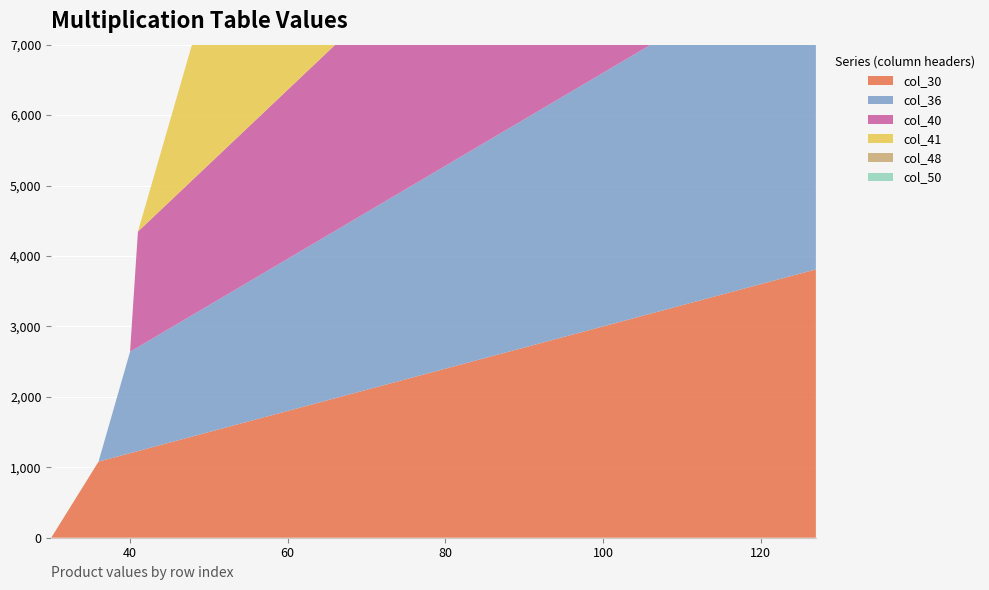

Reading left to right, list all the values displayed in this chart.

col_30: 30=0	36=1080	40=1200	41=1230	48=1440	50=1500	54=1620	70=2100	71=2130	72=2160	75=2250	84=2520	90=2700	96=2880	100=3000	105=3150	110=3300	113=3390	120=3600	125=3750	127=3810
col_36: 30=0	36=0	40=1440	41=1476	48=1728	50=1800	54=1944	70=2520	71=2556	72=2592	75=2700	84=3024	90=3240	96=3456	100=3600	105=3780	110=3960	113=4068	120=4320	125=4500	127=4572
col_40: 30=0	36=0	40=0	41=1640	48=1920	50=2000	54=2160	70=2800	71=2840	72=2880	75=3000	84=3360	90=3600	96=3840	100=4000	105=4200	110=4400	113=4520	120=4800	125=5000	127=5080
col_41: 30=0	36=0	40=0	41=0	48=1968	50=2050	54=2214	70=2870	71=2911	72=2952	75=3075	84=3444	90=3690	96=3936	100=4100	105=4305	110=4510	113=4633	120=4920	125=5125	127=5207
col_48: 30=0	36=0	40=0	41=0	48=0	50=2400	54=2592	70=3360	71=3408	72=3456	75=3600	84=4032	90=4320	96=4608	100=4800	105=5040	110=5280	113=5424	120=5760	125=6000	127=6096
col_50: 30=0	36=0	40=0	41=0	48=0	50=0	54=2700	70=3500	71=3550	72=3600	75=3750	84=4200	90=4500	96=4800	100=5000	105=5250	110=5500	113=5650	120=6000	125=6250	127=6350